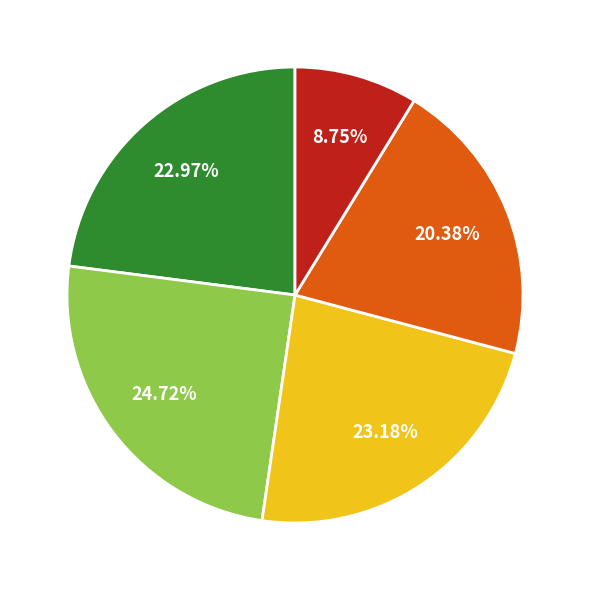

Is there any slice that represents more than half of the pie?

No